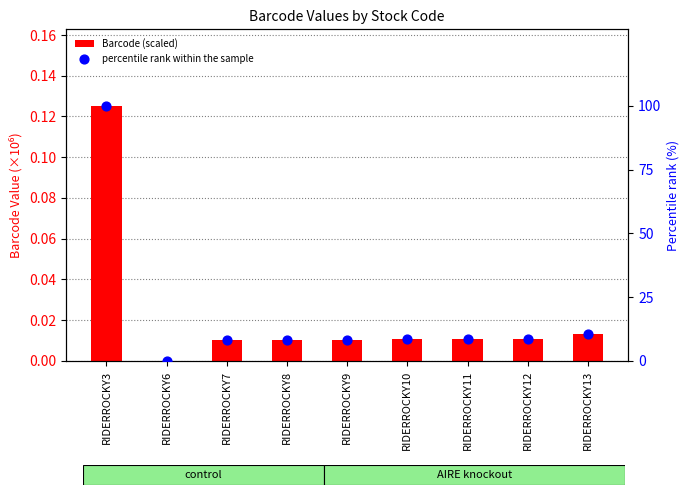

Which series contains the lowest Y value?

Barcode (scaled)